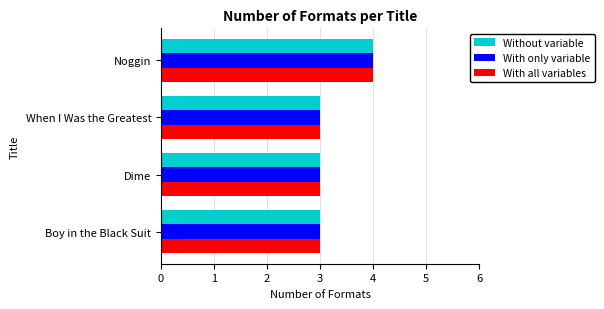

What is the highest value of the With all variables series?

4